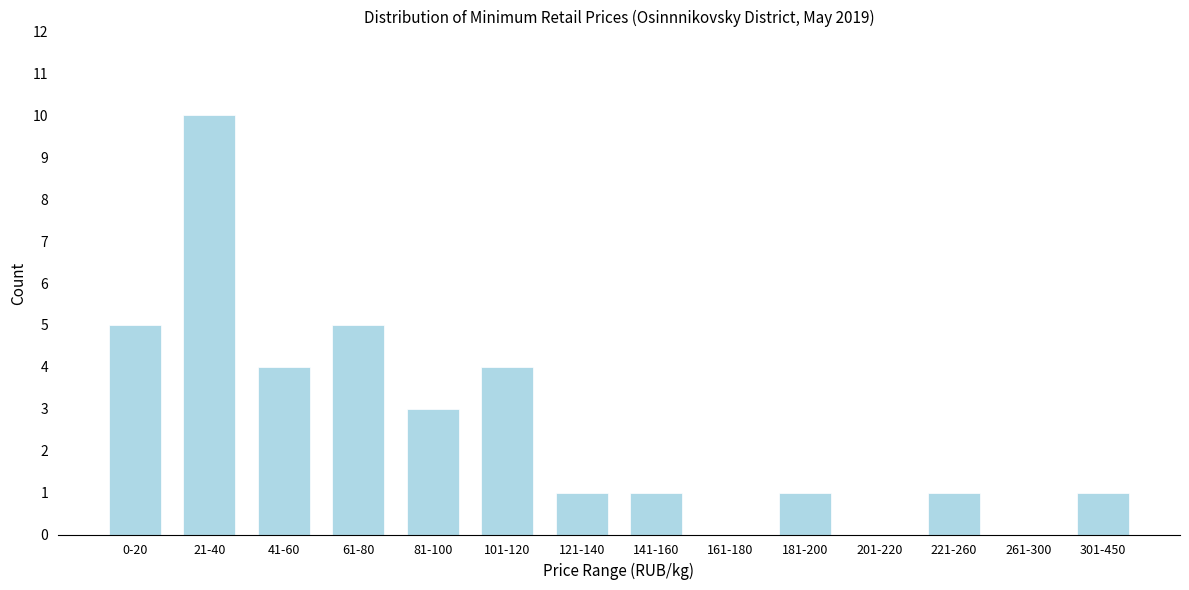

Reading right to left, list all the values displayed in this chart.

301-450=1	261-300=0	221-260=1	201-220=0	181-200=1	161-180=0	141-160=1	121-140=1	101-120=4	81-100=3	61-80=5	41-60=4	21-40=10	0-20=5